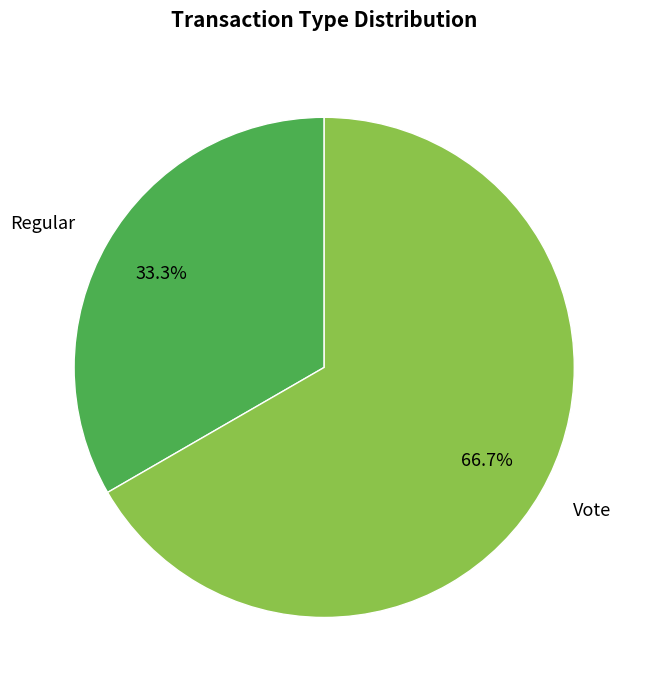

To the nearest percent, what is the combined percentage of Regular and Vote?

100%